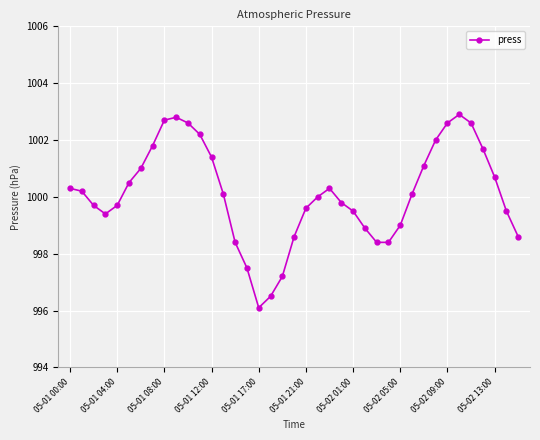

What is the difference between the second highest and minimum values?

6.7